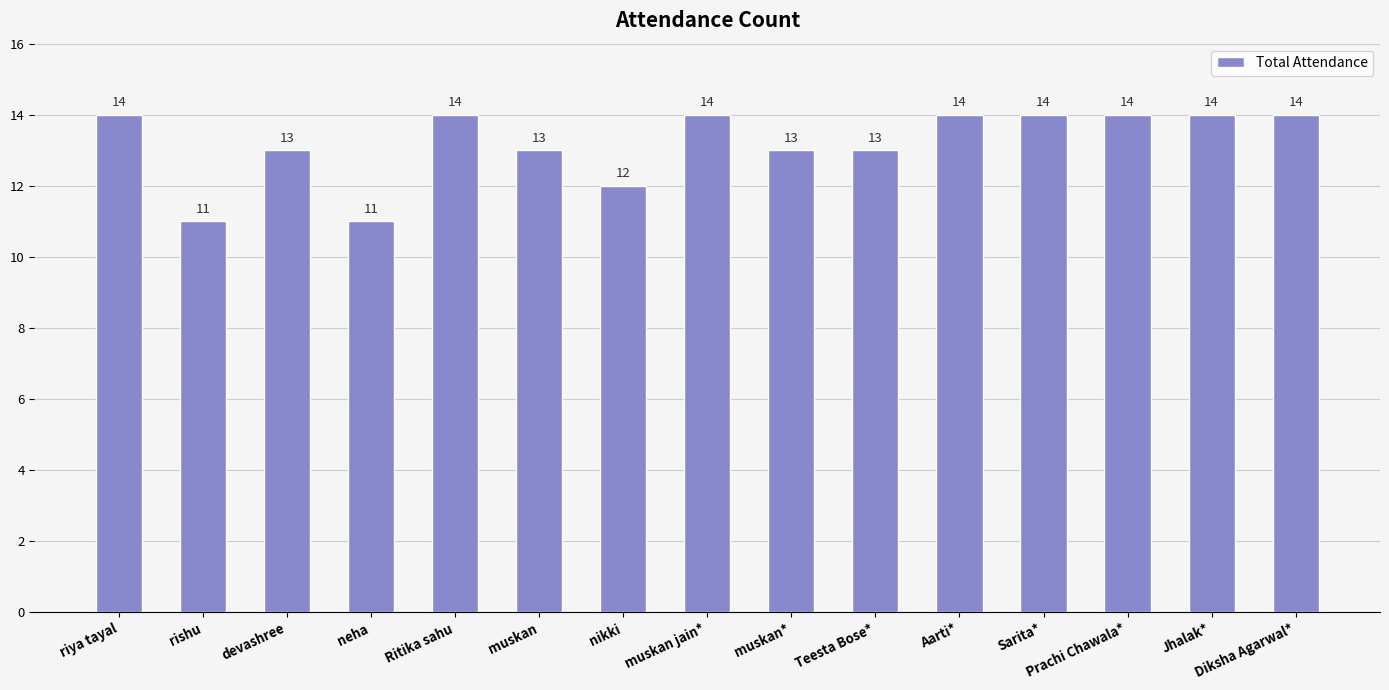

What is the change in value from rishu to Diksha Agarwal*?

+3